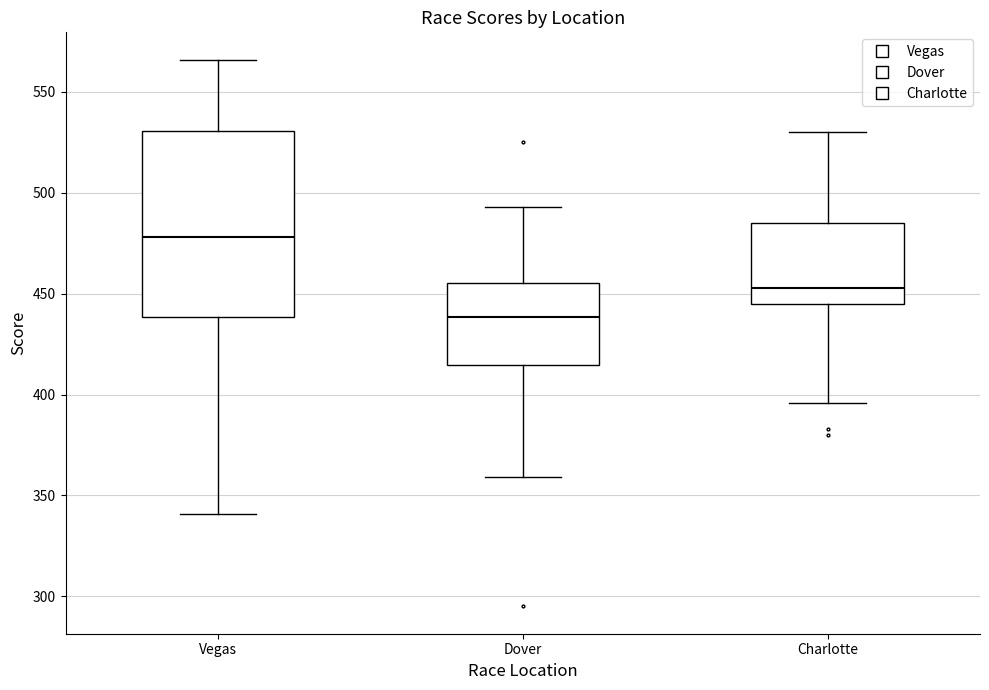

Where is the upper edge of the box for Vegas on the y-axis? The values are not printed on the chart, so give them approximately, as read against the axis.

530